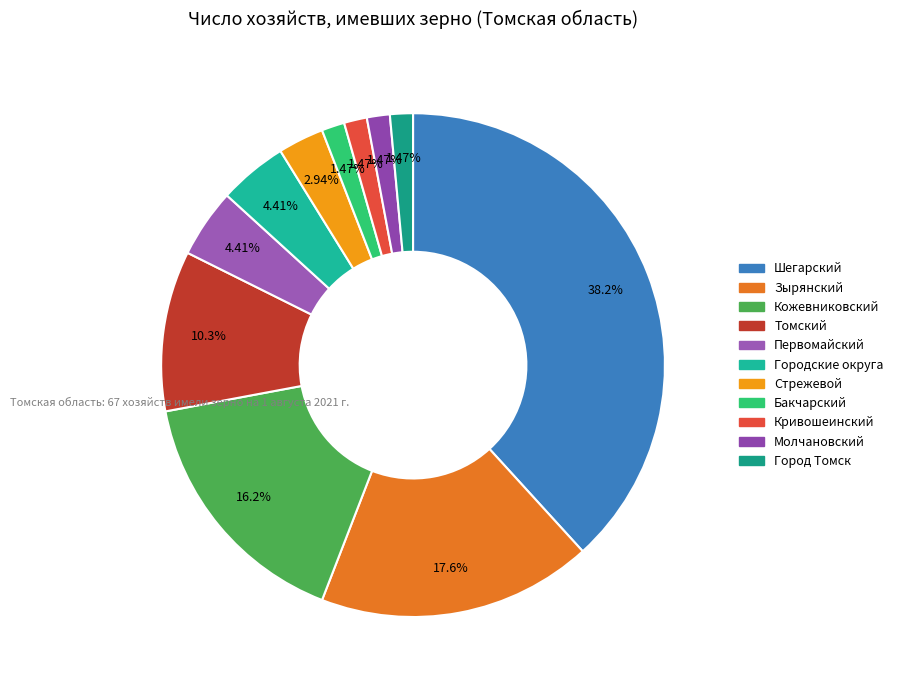

How many segments does this pie chart have?

11